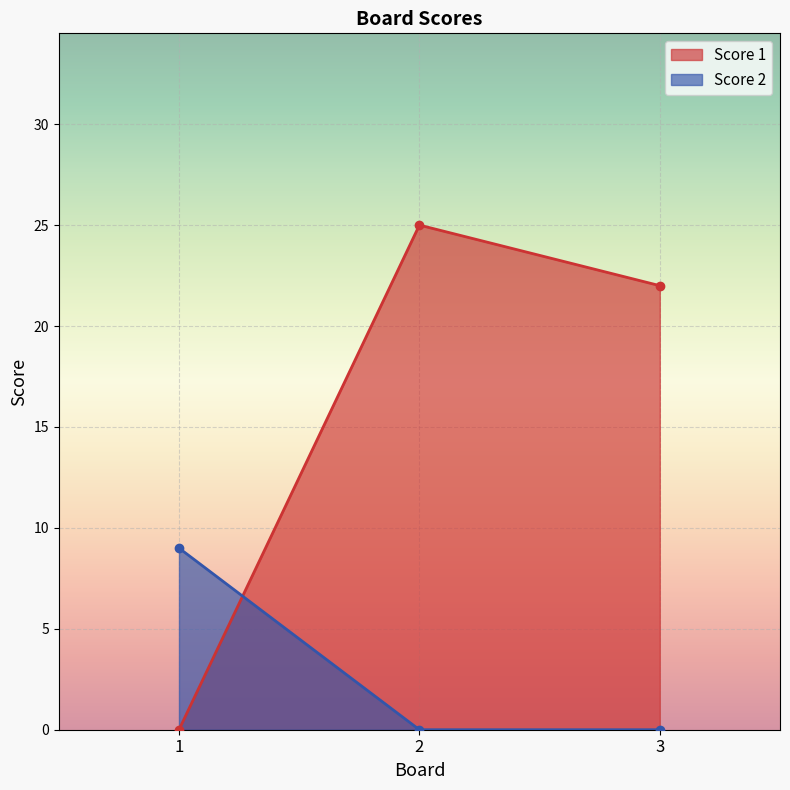

How many data points does each series have?

3